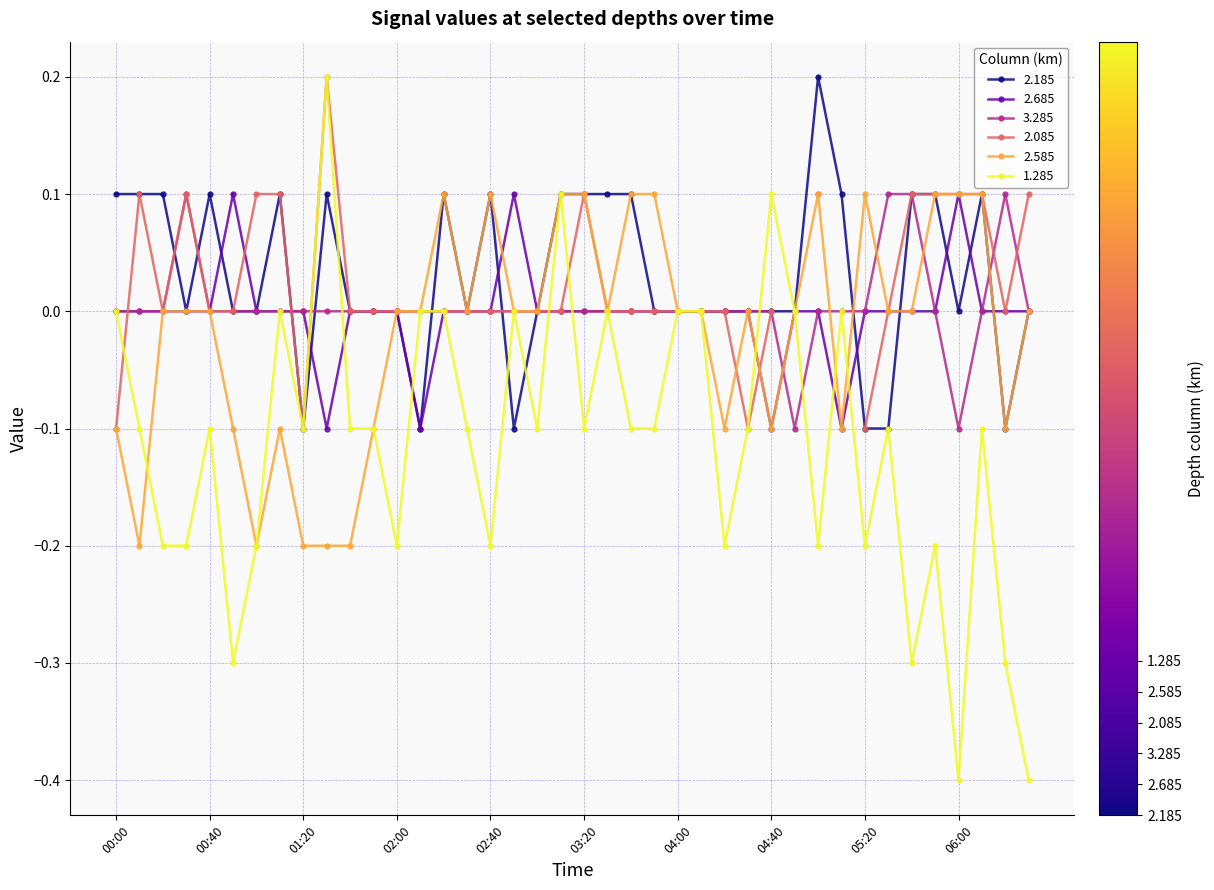

Is it true that 2.185 equals -0.1 at 01:20?

True